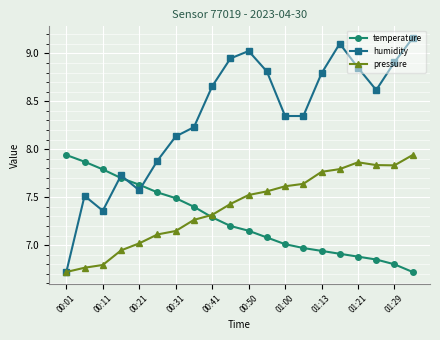

What is the lowest value of the temperature series?

6.7